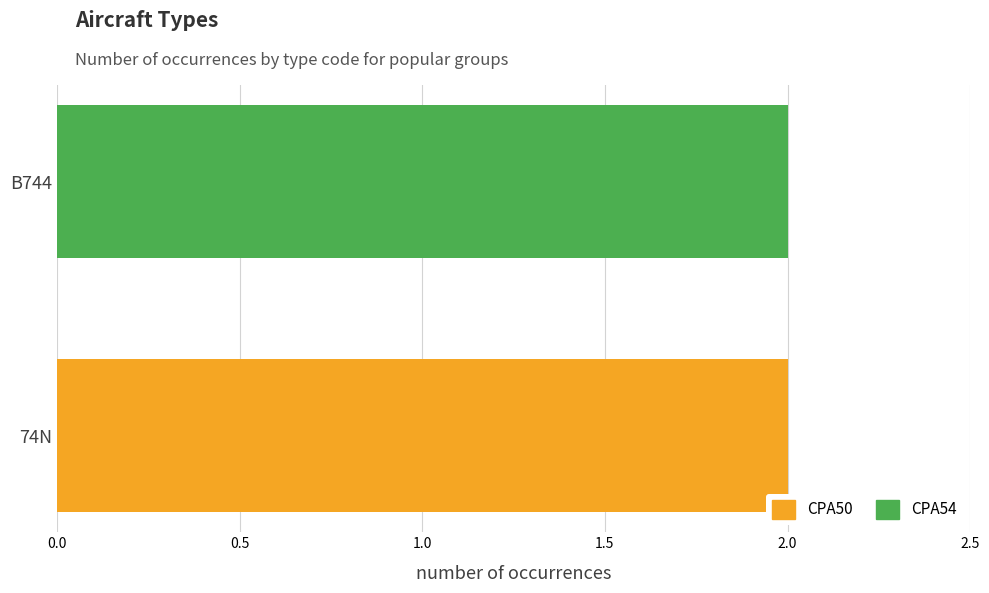

At which label does CPA50 reach its peak?

74N